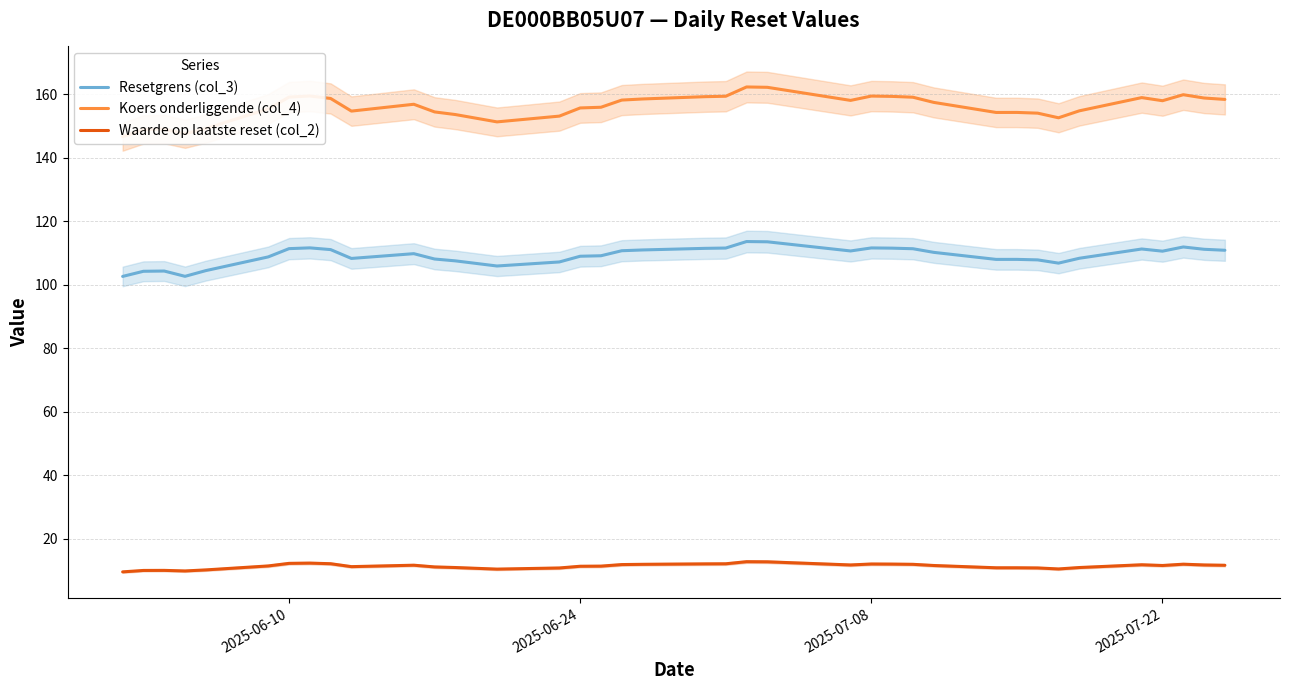

True or false: Resetgrens (col_3) has a value of 188.0 at 2025-06-24.

False